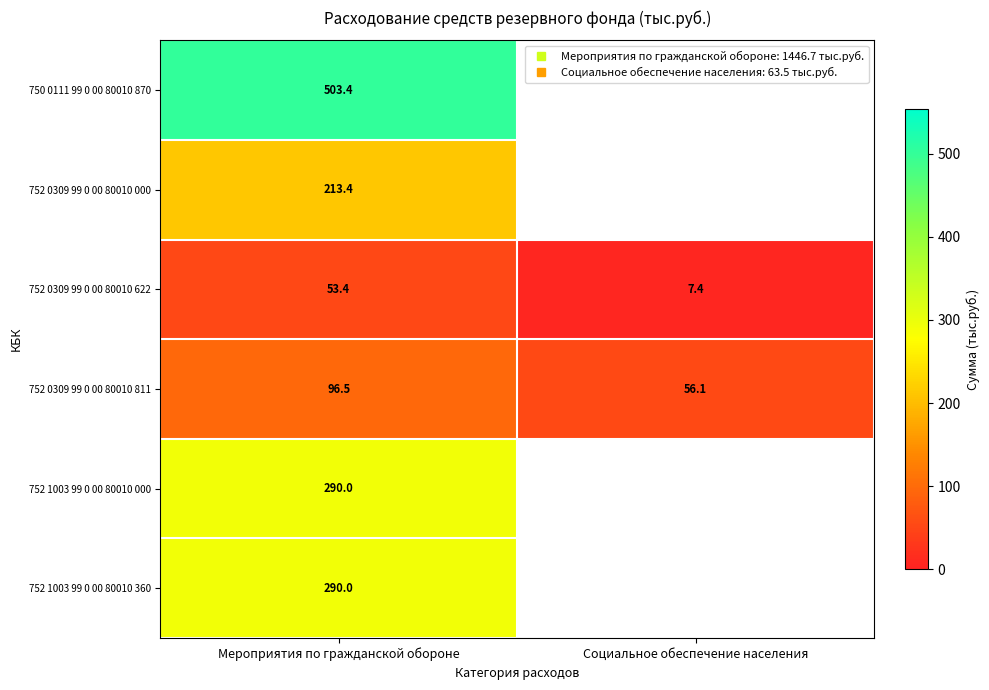

Count the number of data series in this chart.

6